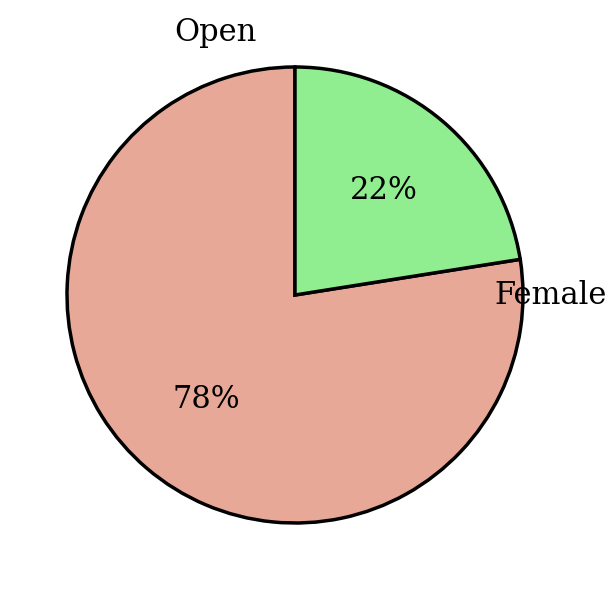

True or false: Female accounts for 11% of the total.

False